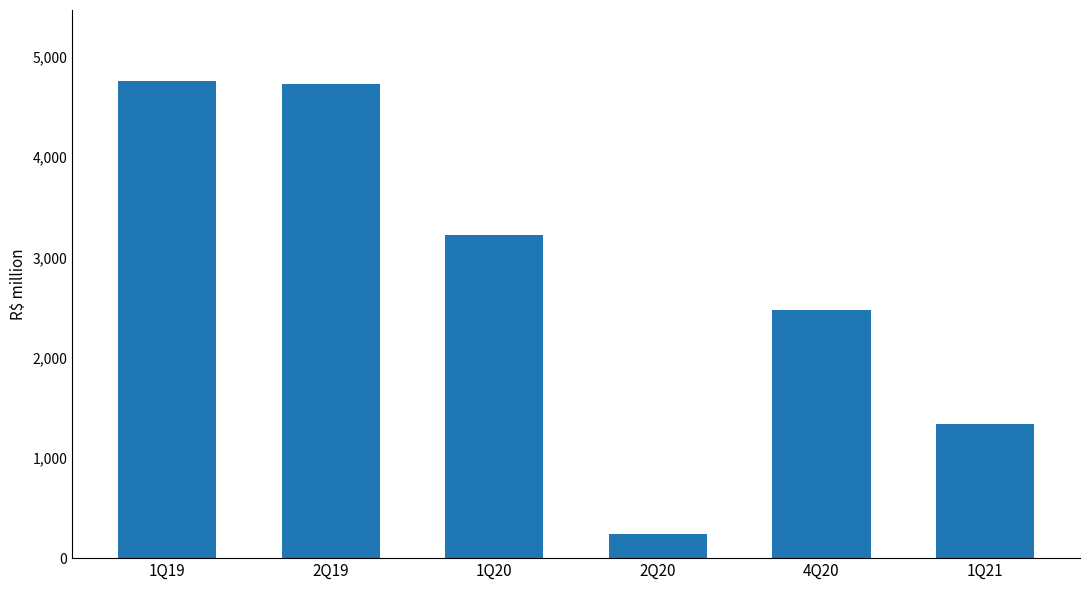

What is the sum of the values at 2Q20 and 1Q20?

3471.7